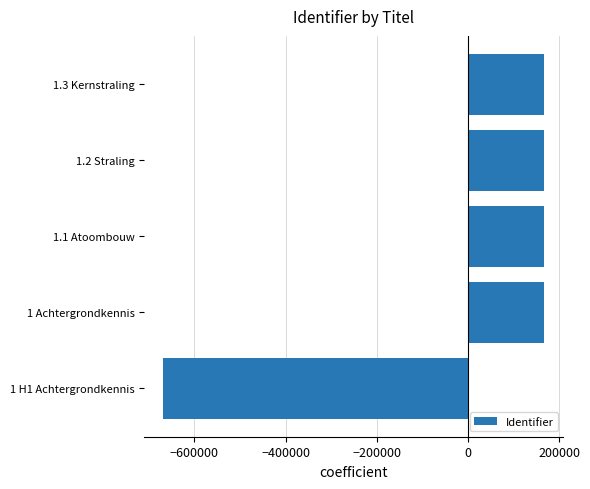

Is it true that the value at 1 Achtergrondkennis is 166905.4?

True